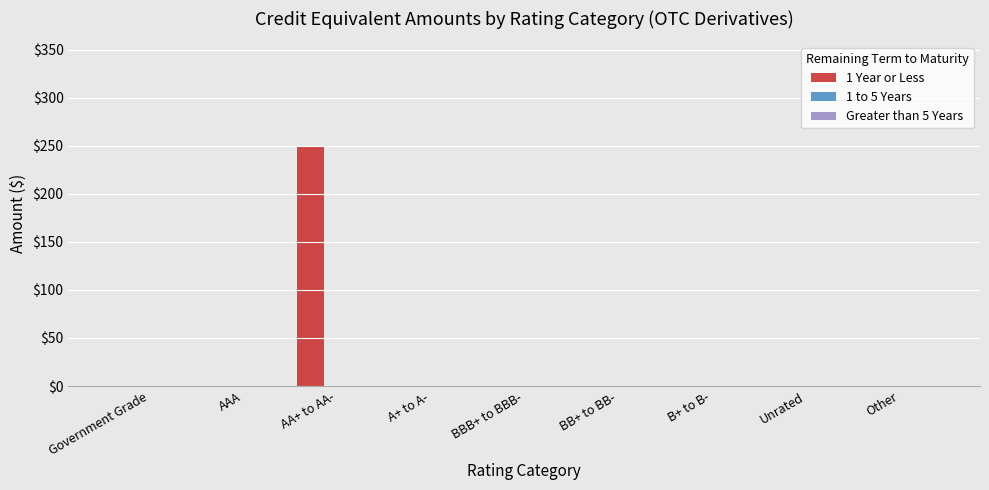

What is the sum of all values?

249